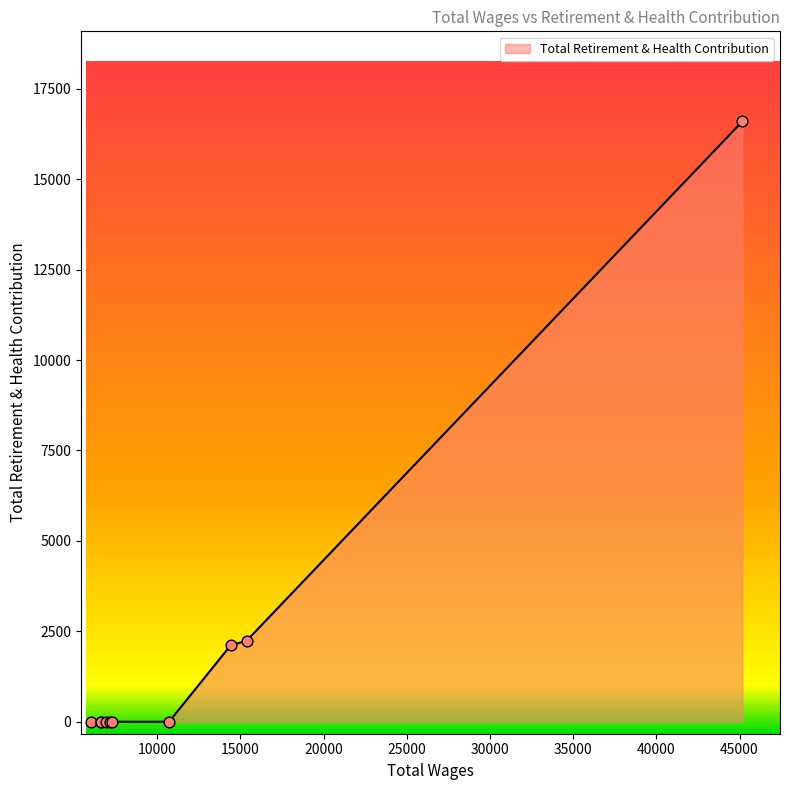

What is the maximum value shown in the chart?

16598